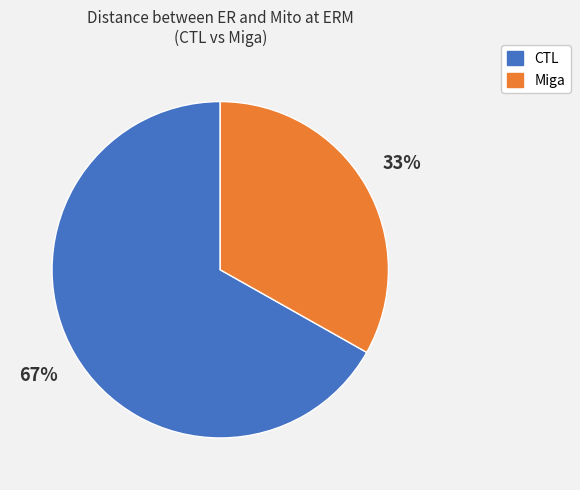

Which slice is the smallest?

Miga